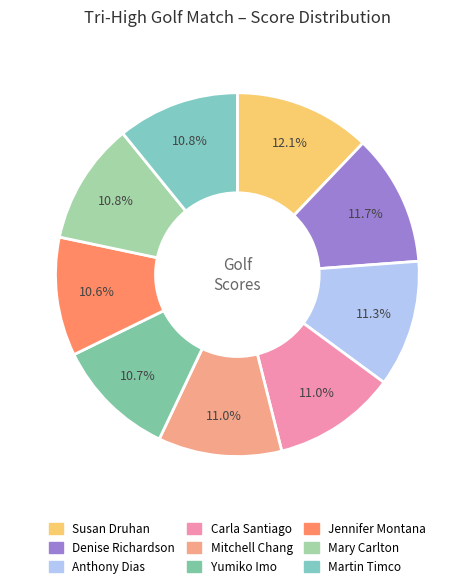

What is the smallest slice in the pie chart?

Jennifer Montana